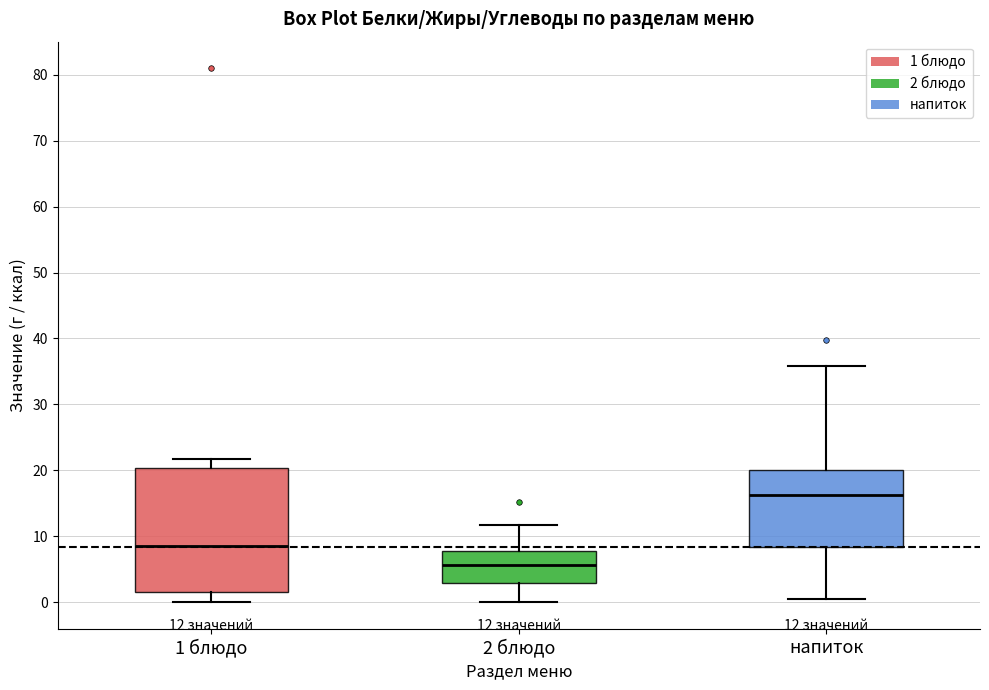

Which box has the lowest median line?

2 блюдо